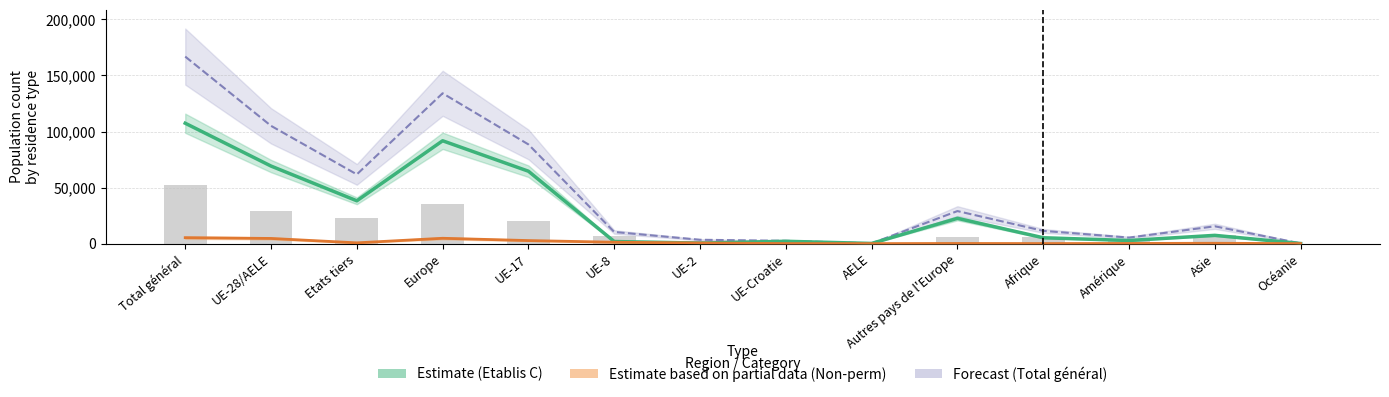

Reading left to right, transcribe all the data shown in this chart.

Etablis (C) Total: 107383	69184	38199	91736	64579	1873	485	2086	161	22552	5245	2791	7386	104
Population non permanente Total: 5312	4619	693	4767	2722	1244	570	76	7	148	62	144	321	18
Total général global: 166818	105059	61759	134086	88473	10397	3440	2501	248	29027	11385	5387	15456	220
Permis de séjour (B) Total: 51983	29409	22574	35661	20185	6817	2105	225	77	6252	6065	2401	7598	95